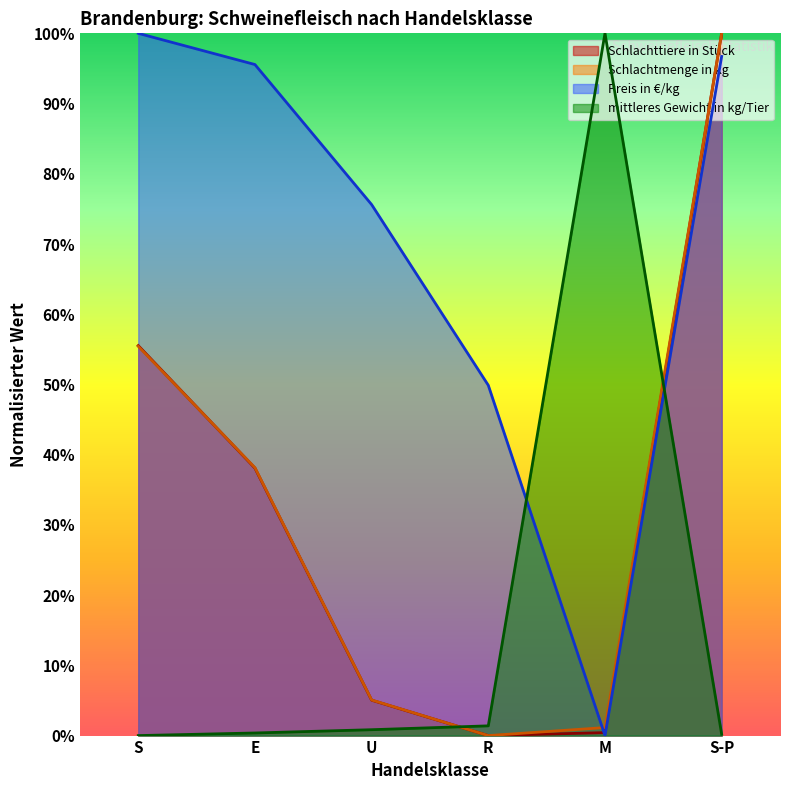

What is the average value of the Schlachtmenge in kg series?

0.3